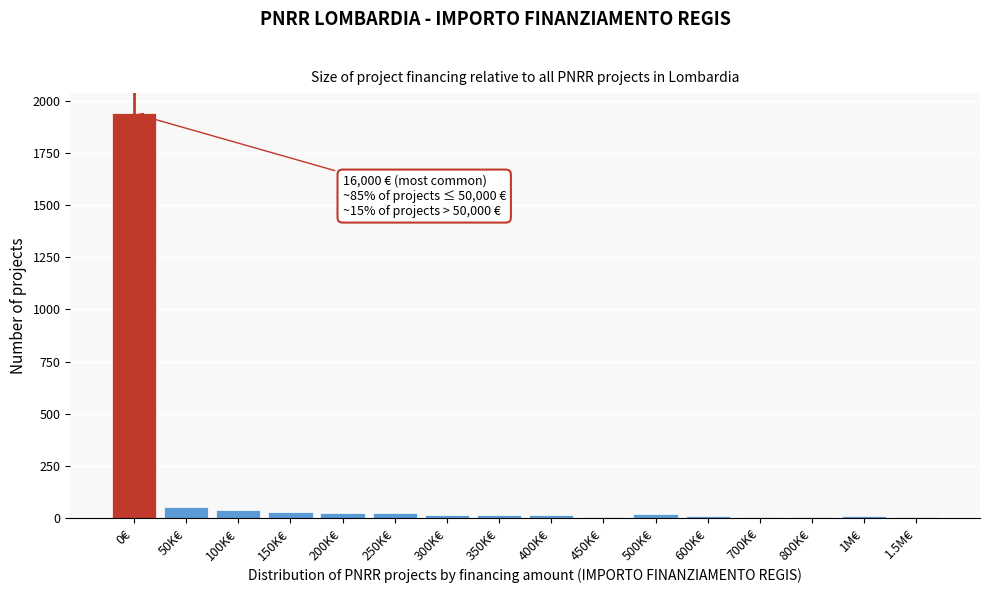

What is the maximum value shown in the chart?

1939